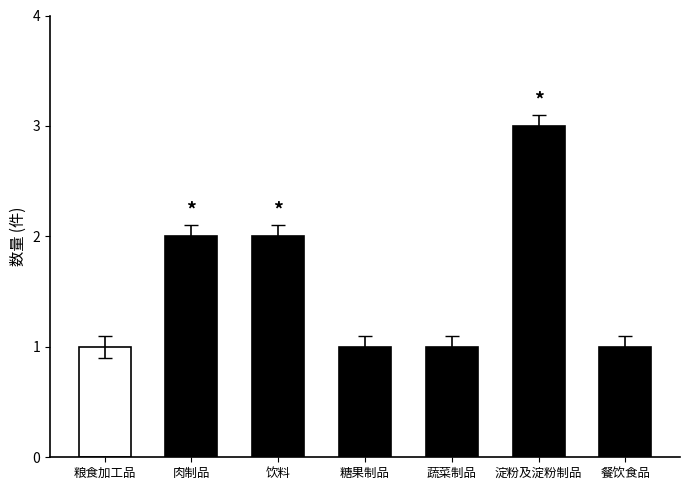

What is the sum of the values at 糖果制品 and 肉制品?

3